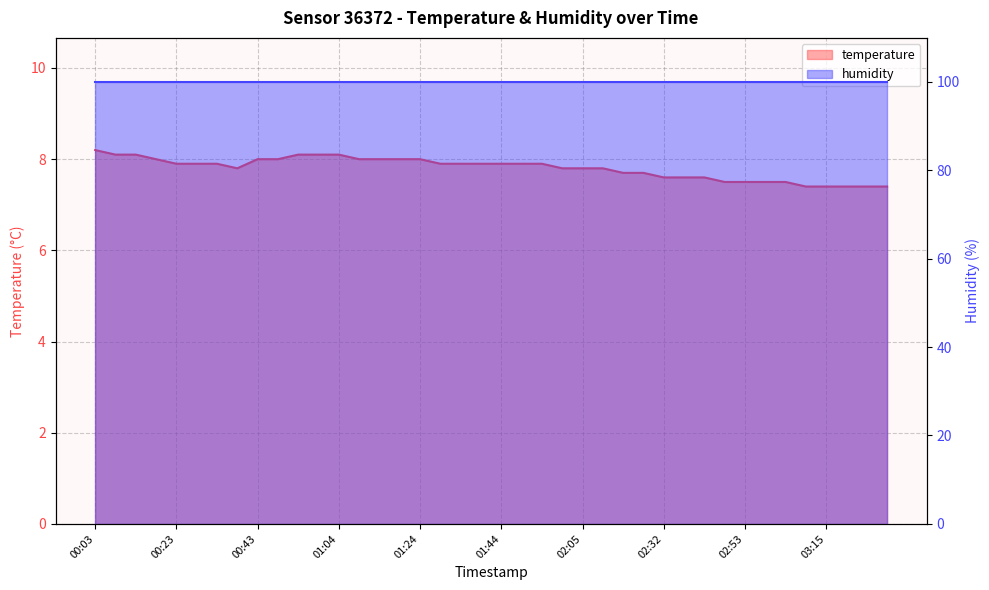

What is the value of the 7th point from the left?

7.9